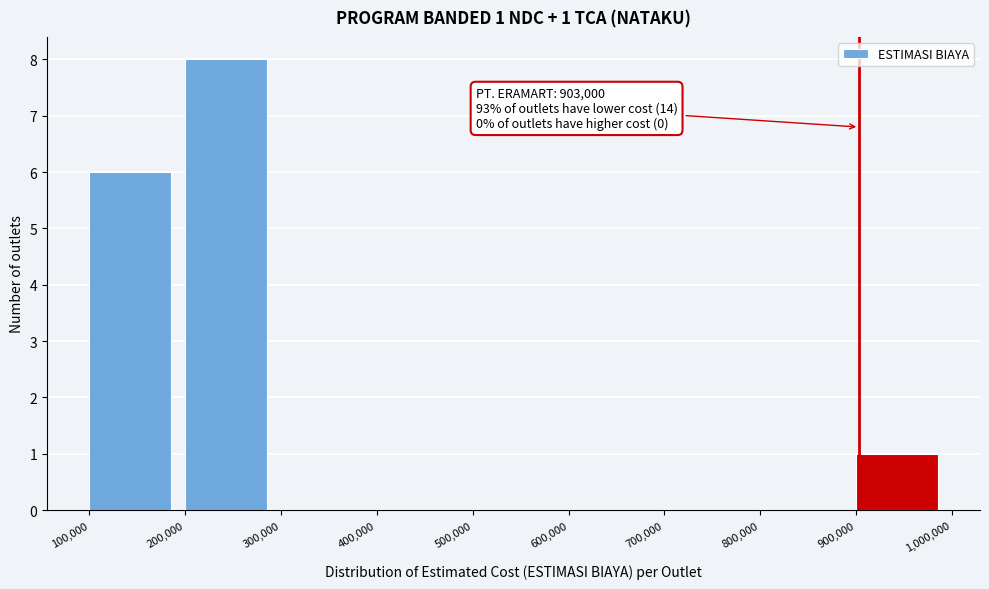

Over which range of the x-axis is the bar tallest?

200,000 to 300,000